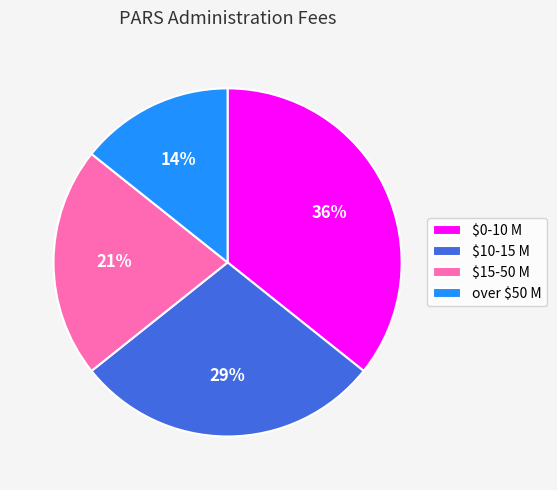

True or false: $10-15 M accounts for 29% of the total.

True